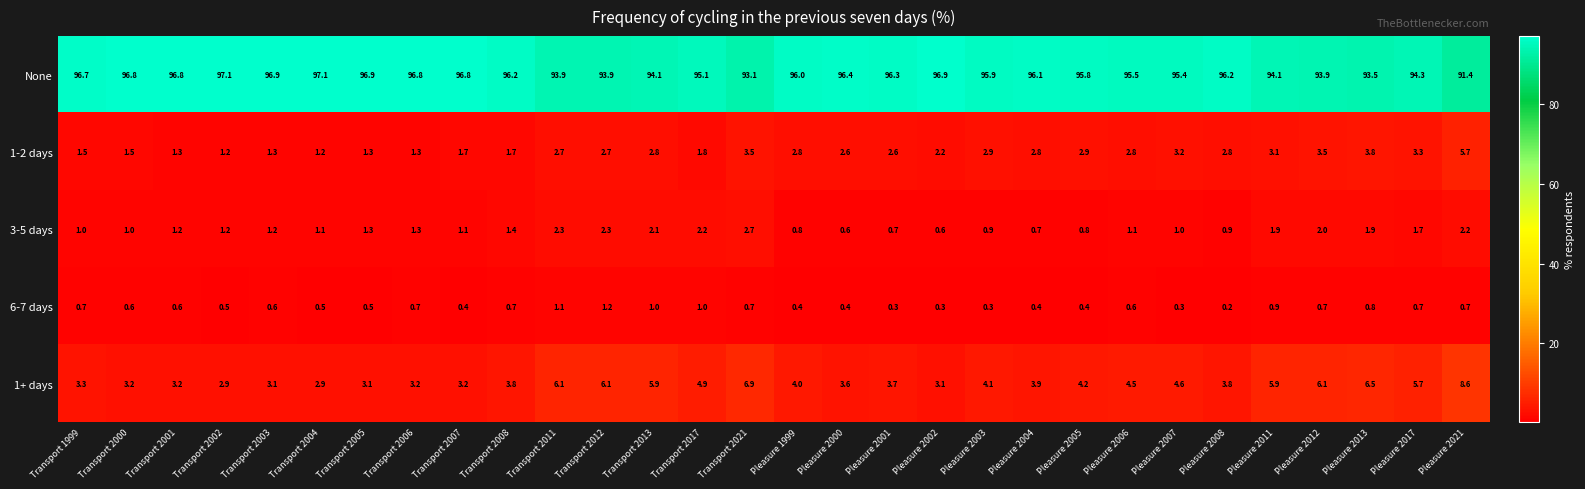

What is the smallest value displayed?

0.2